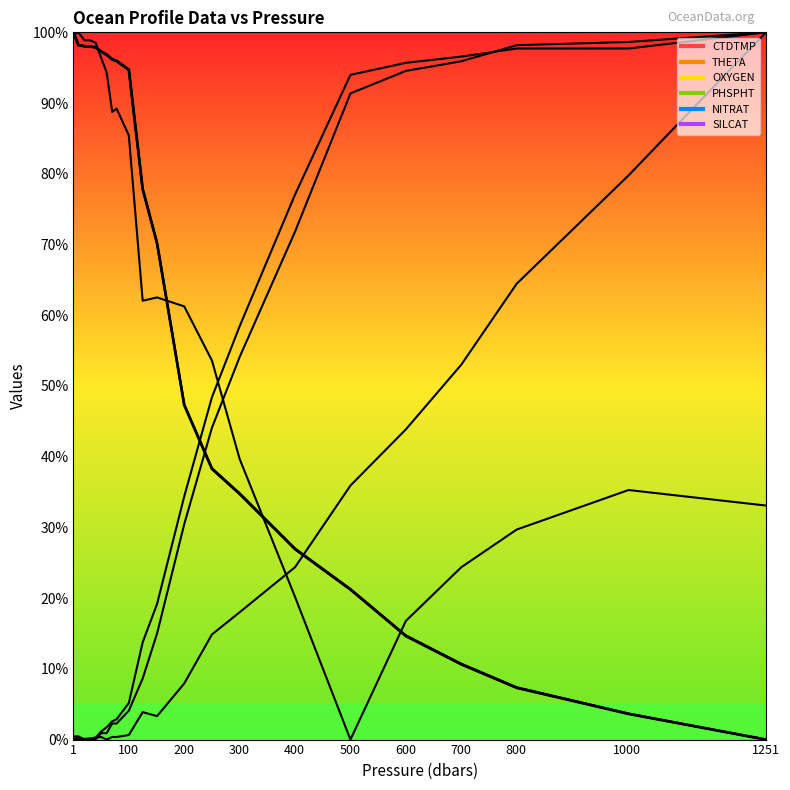

Which has a higher value, 1251 or 500?

500